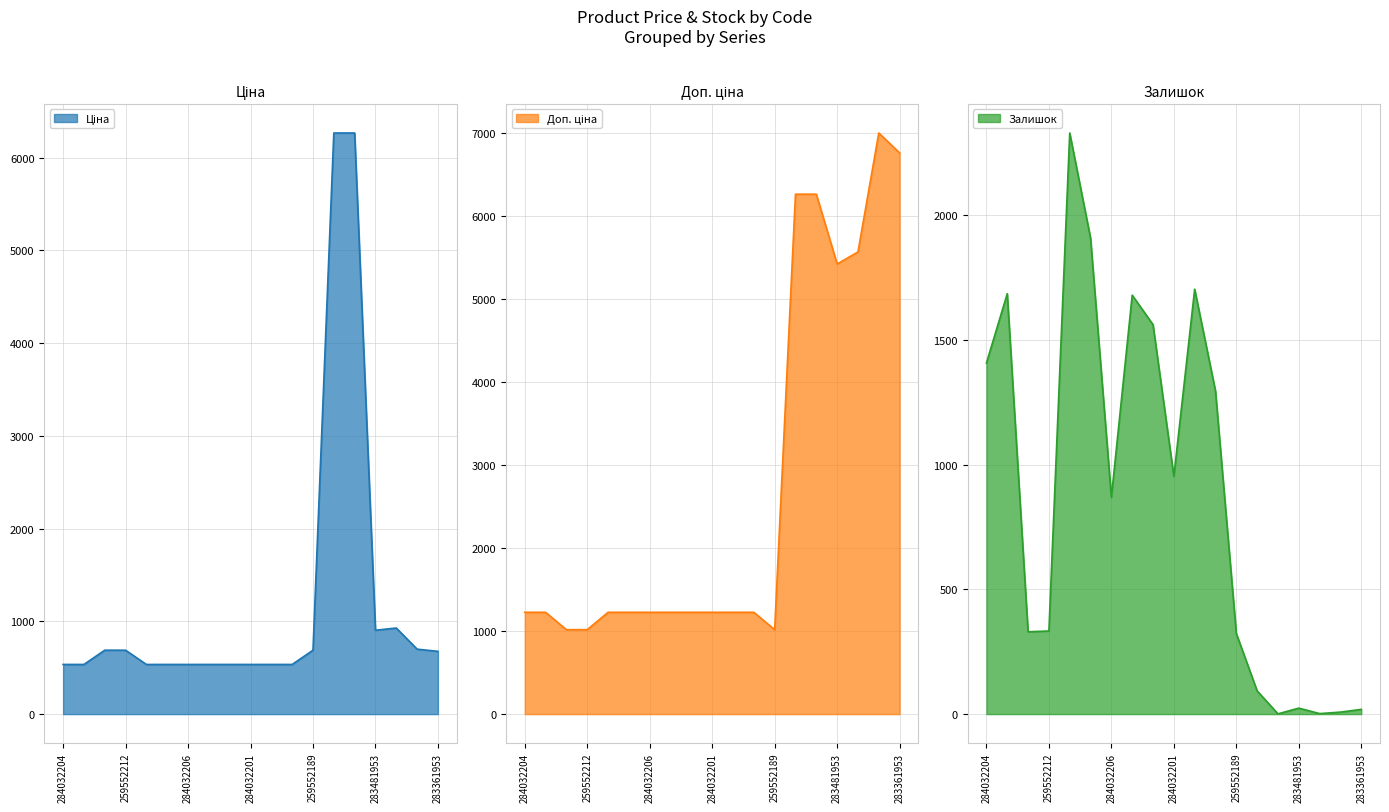

How many interior local peaks does the Доп. ціна series have?

1